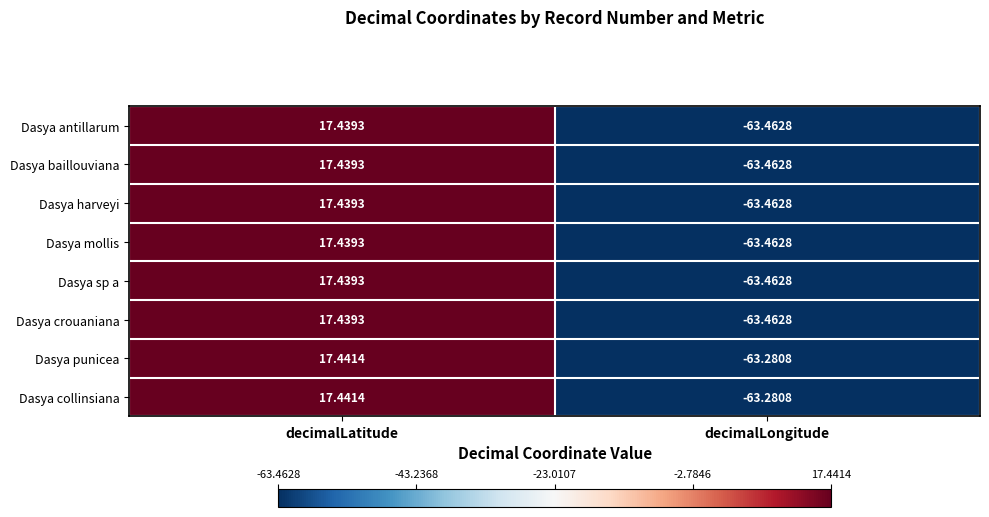

Where does the Dasya baillouviana series first go above 17?

decimalLatitude